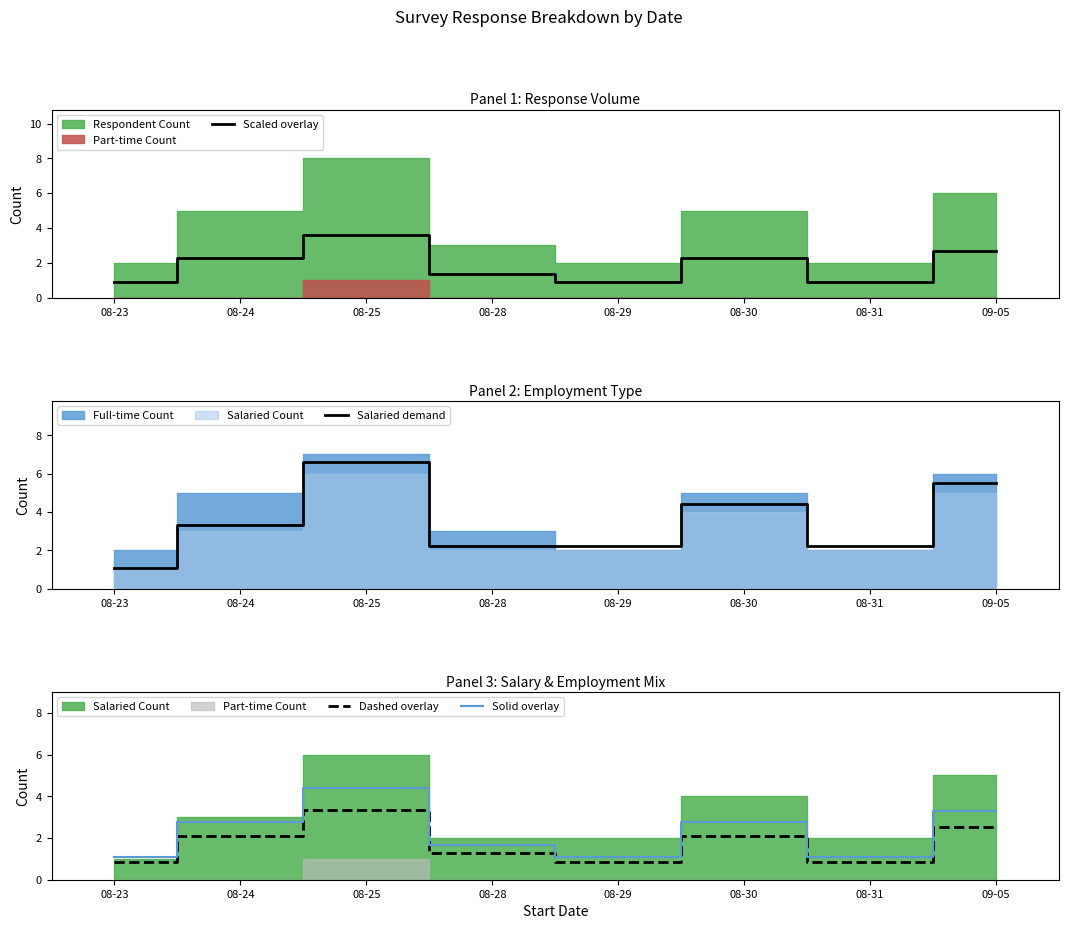

True or false: Dashed overlay and Solid overlay intersect in this chart.

False